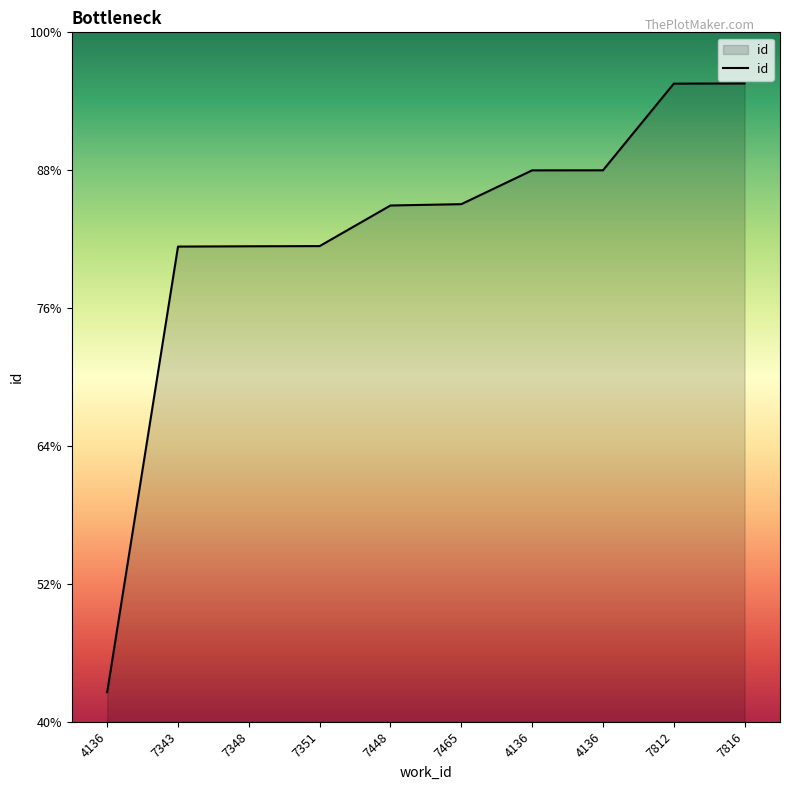

What is the label of the 3rd point from the right?

4136